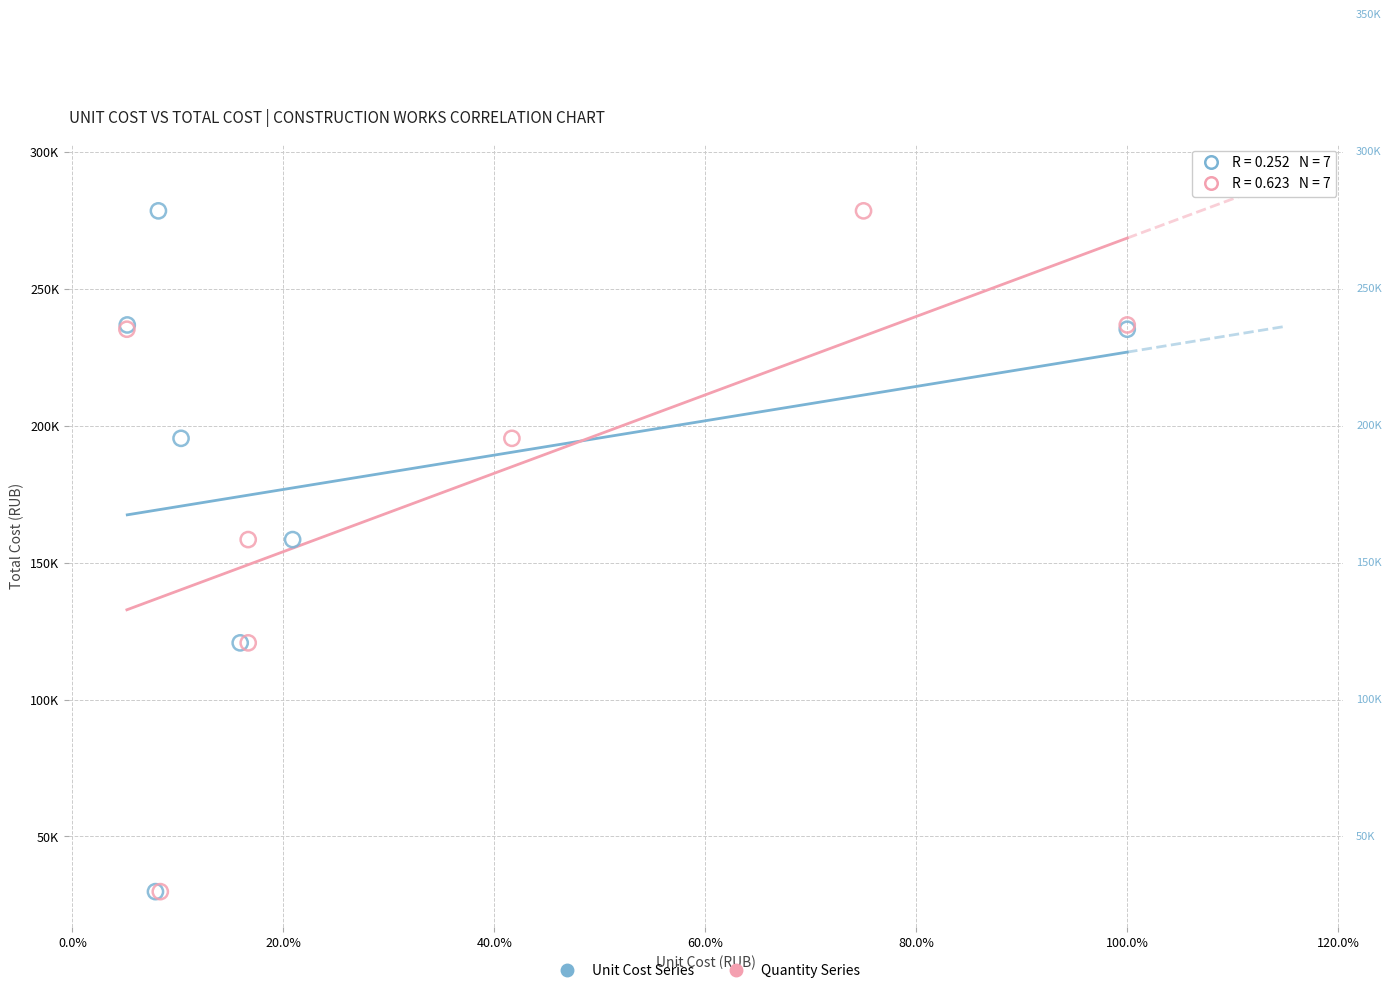

What are all the series names shown in the legend?

Unit Cost Series, Quantity Series